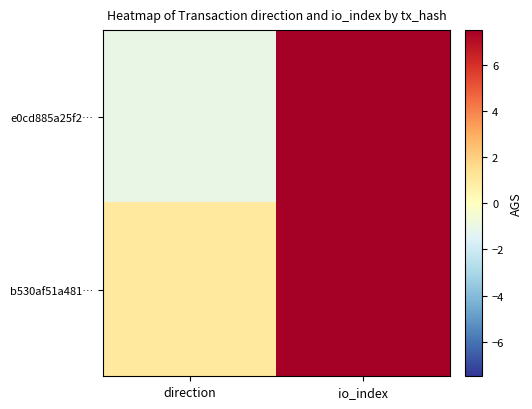

At direction, list the series in order from smallest to largest.

e0cd885a25f2…, b530af51a481…